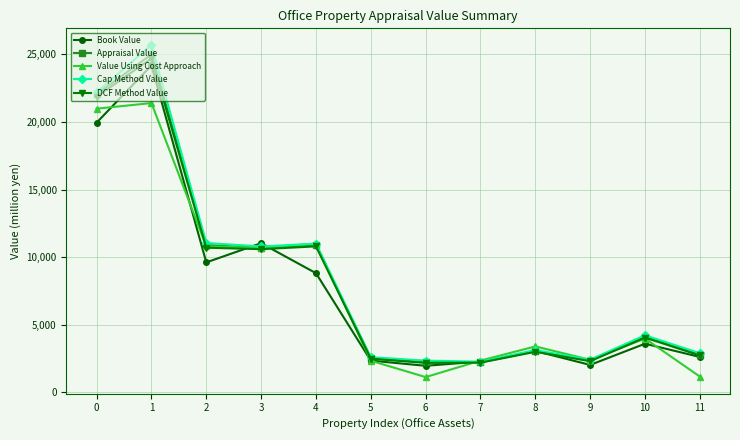

What are all the series names shown in the legend?

Book Value, Appraisal Value, Value Using Cost Approach, Cap Method Value, DCF Method Value